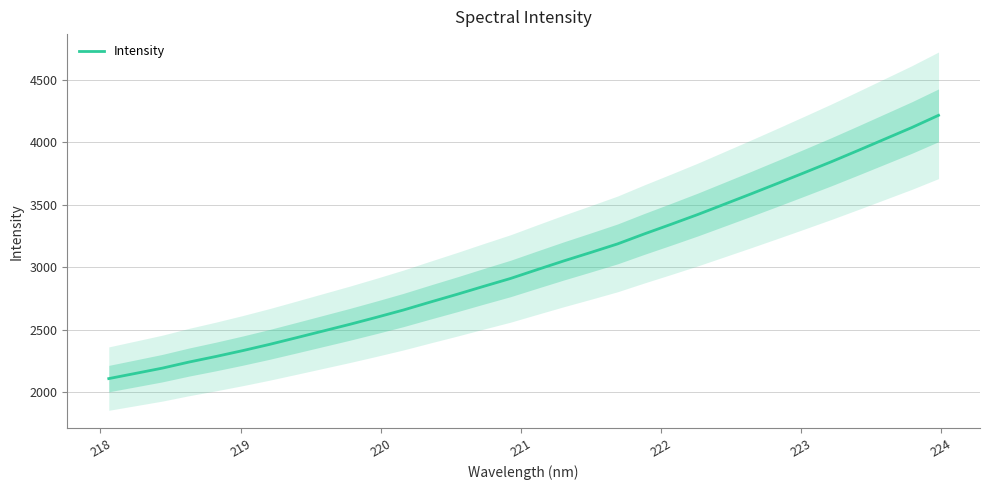

What is the minimum value for Intensity?

2110.9